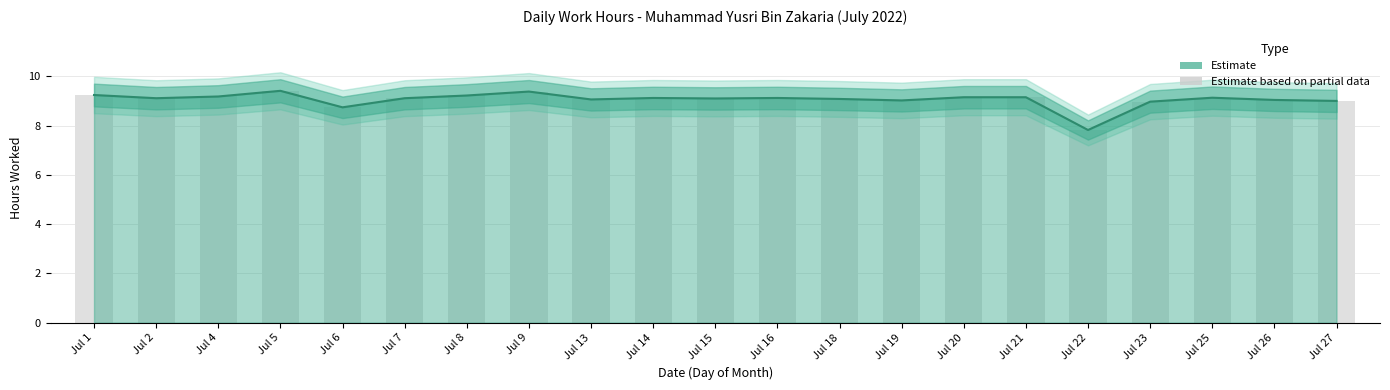

Which category has the highest value across all series?

Jul 5